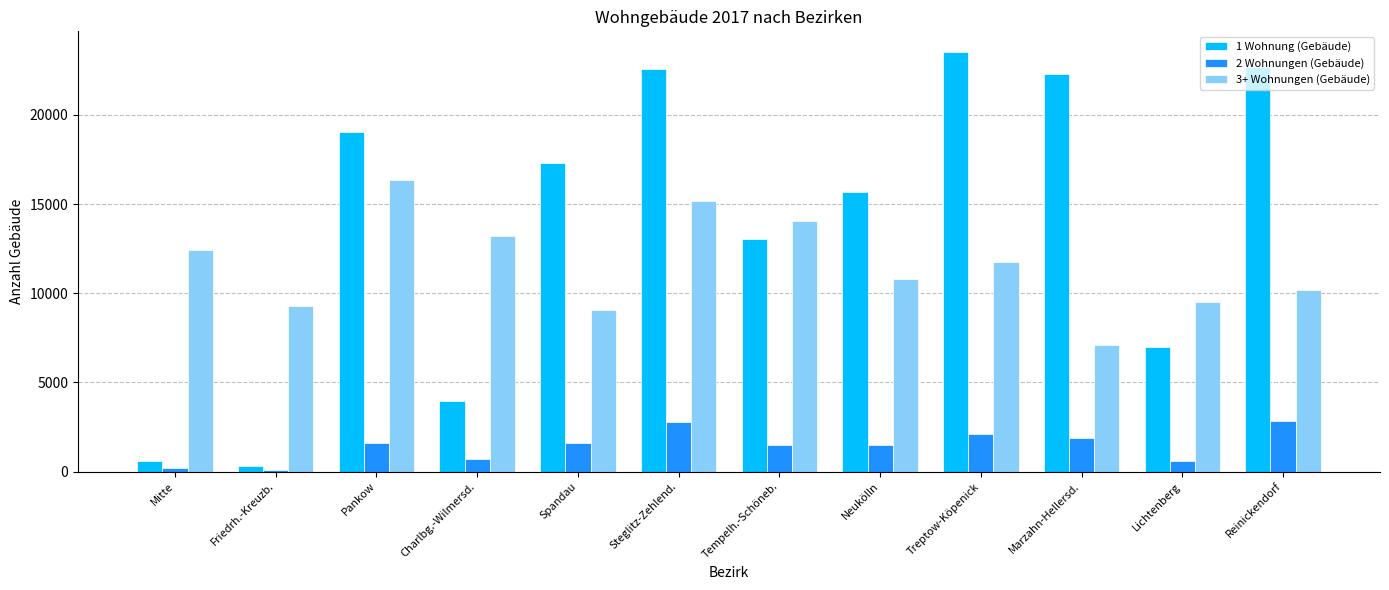

The value of 1 Wohnung (Gebäude) at Tempelh.-Schöneb. is 21518. True or false?

False